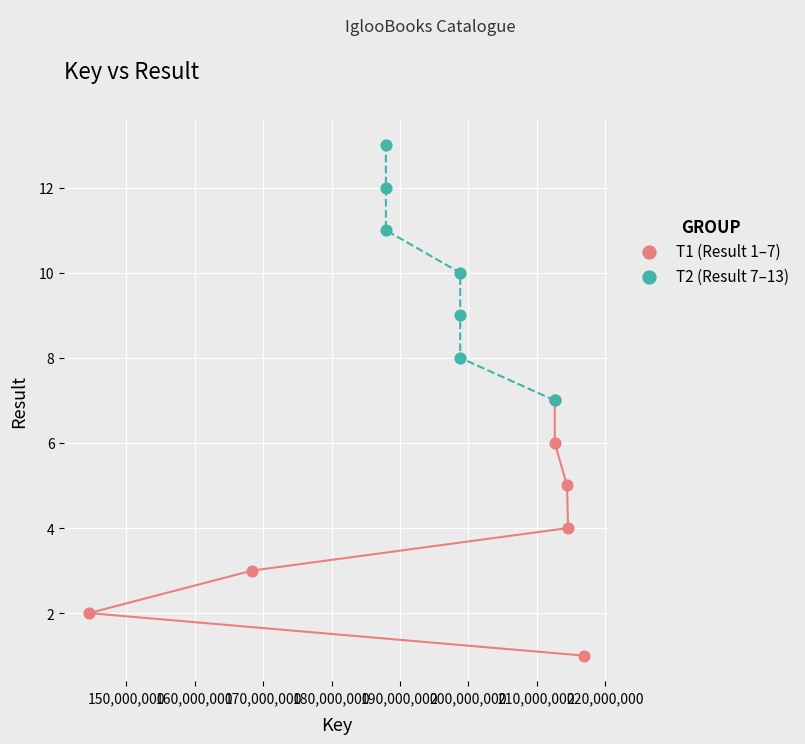

Which series contains the lowest Y value?

T1 (Result 1–7)